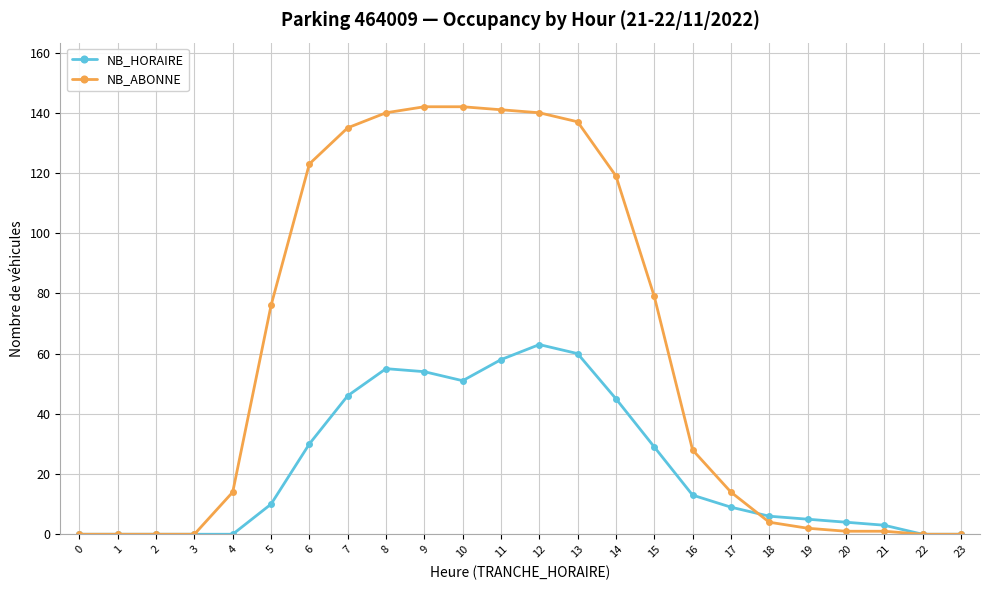

Reading left to right, list all the values displayed in this chart.

NB_HORAIRE: 0	0	0	0	0	10	30	46	55	54	51	58	63	60	45	29	13	9	6	5	4	3	0	0
NB_ABONNE: 0	0	0	0	14	76	123	135	140	142	142	141	140	137	119	79	28	14	4	2	1	1	0	0